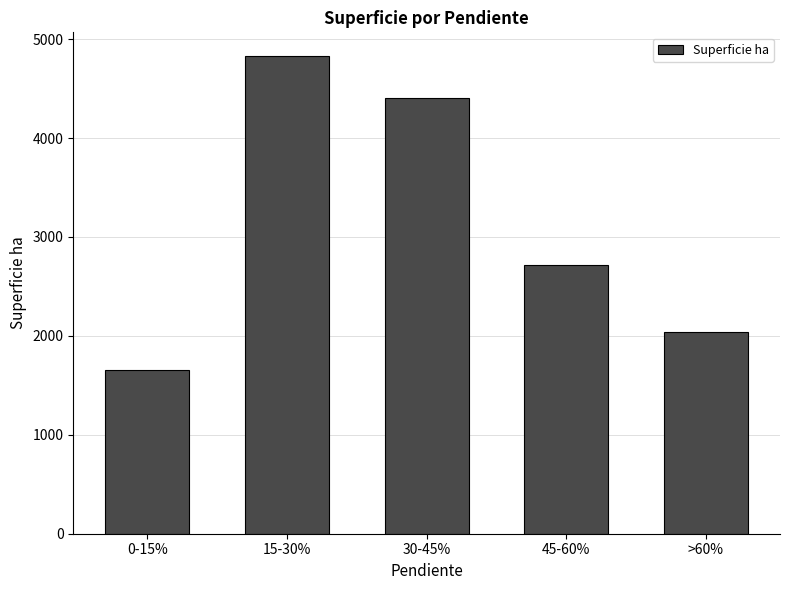

List the labels in order of value, smallest first.

0-15%, >60%, 45-60%, 30-45%, 15-30%